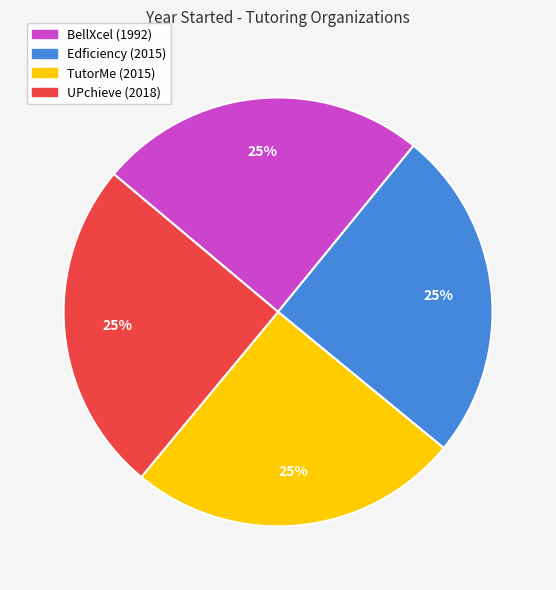

To the nearest percent, what portion does BellXcel (1992) represent?

25%